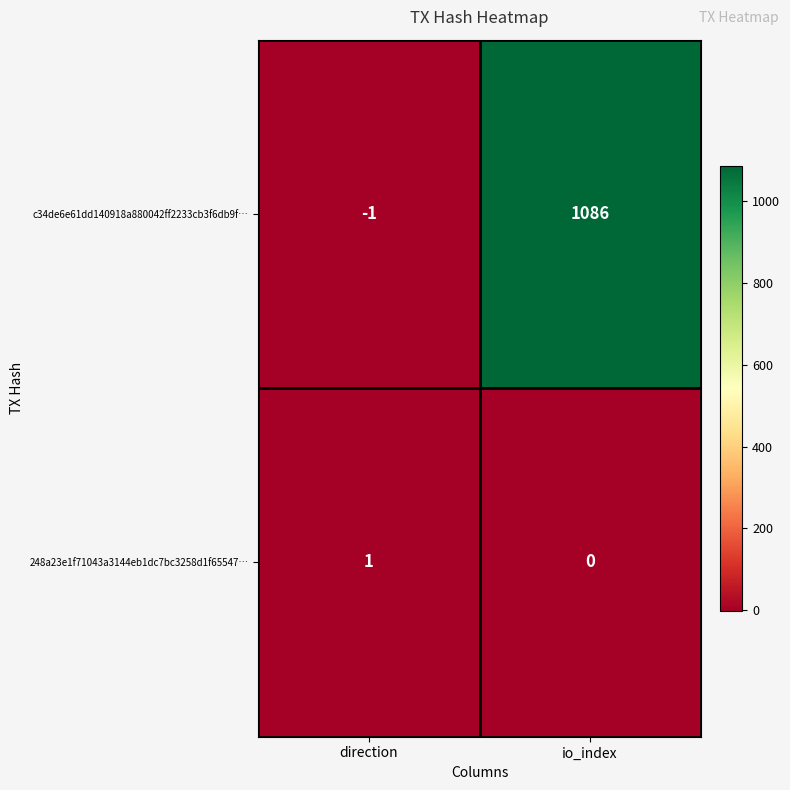

List the series in order of their overall mean, lowest first.

248a23e1f71043a3144eb1dc7bc3258d1f65547…, c34de6e61dd140918a880042ff2233cb3f6db9f…